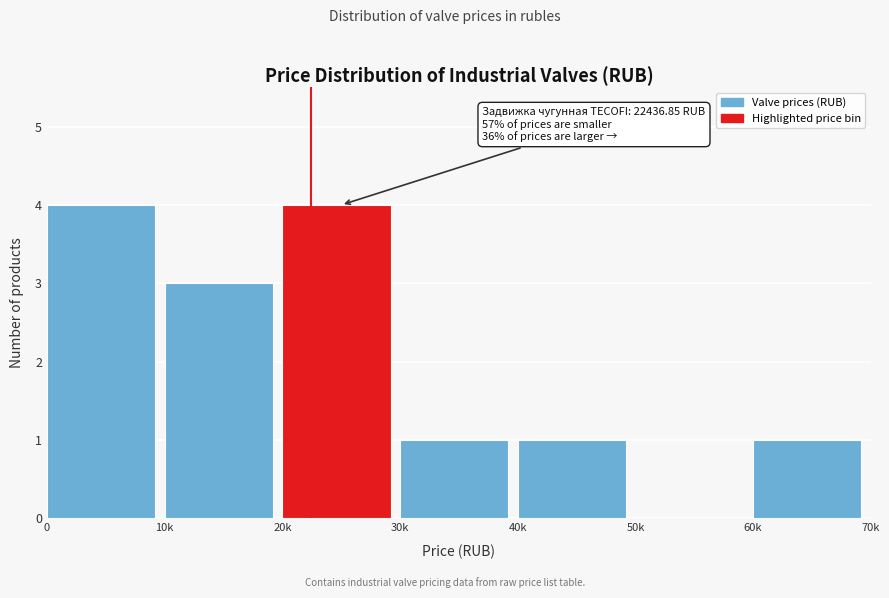

Reading left to right, extract all data points from this chart.

0=4	10k=3	20k=4	30k=1	40k=1	50k=0	60k=1